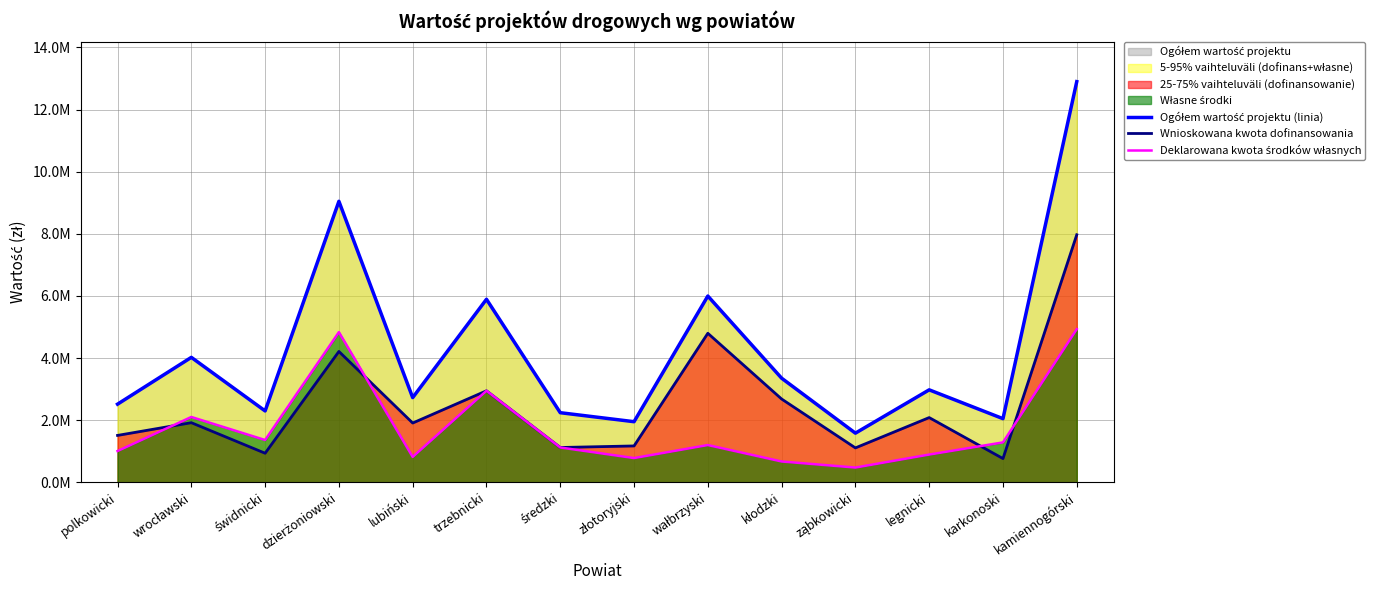

Does the chart display data point markers on the line(s)?

No